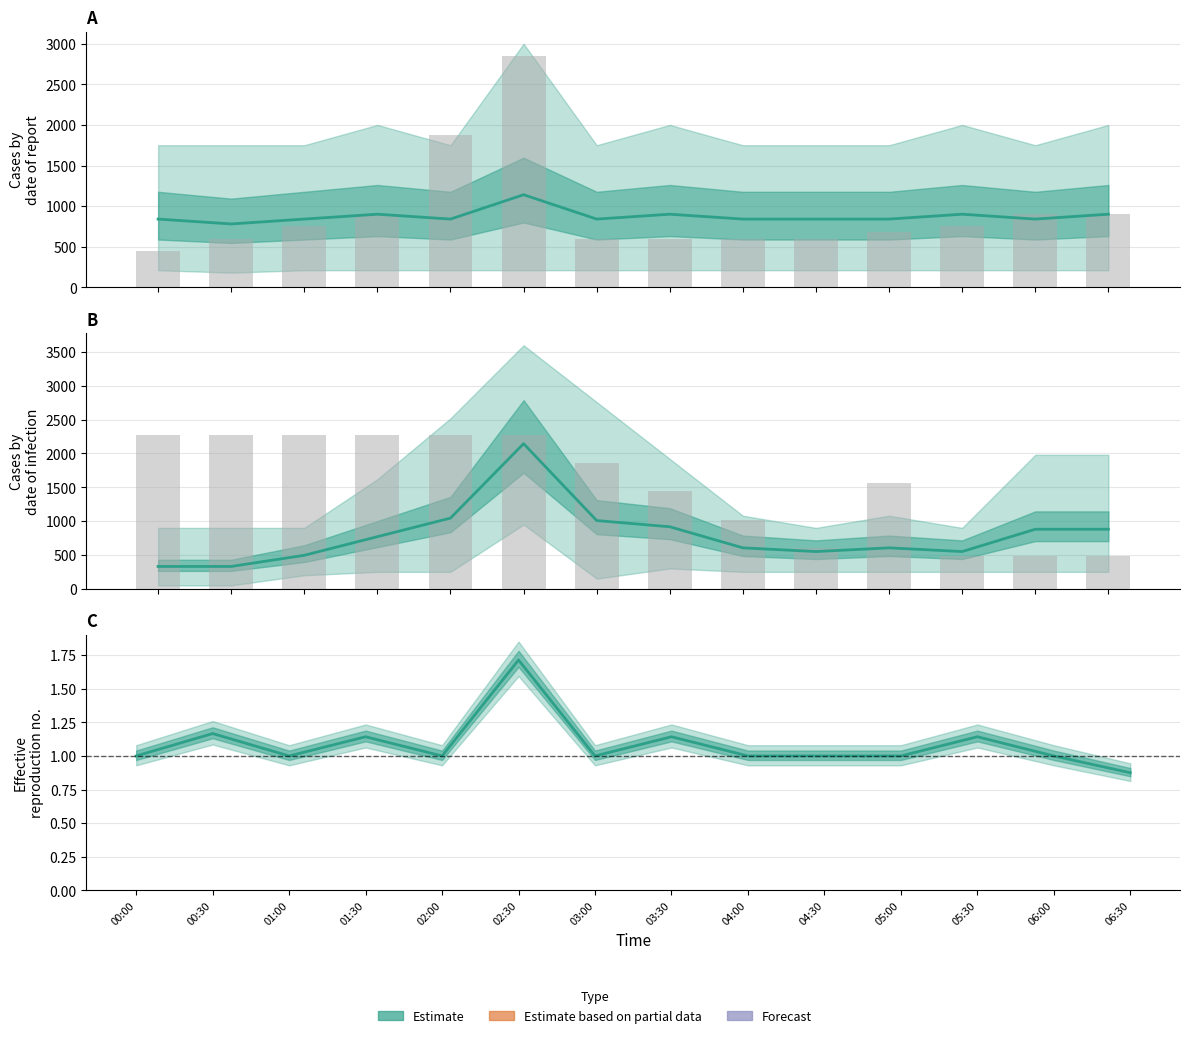

What is the minimum value shown in the chart?

0.9